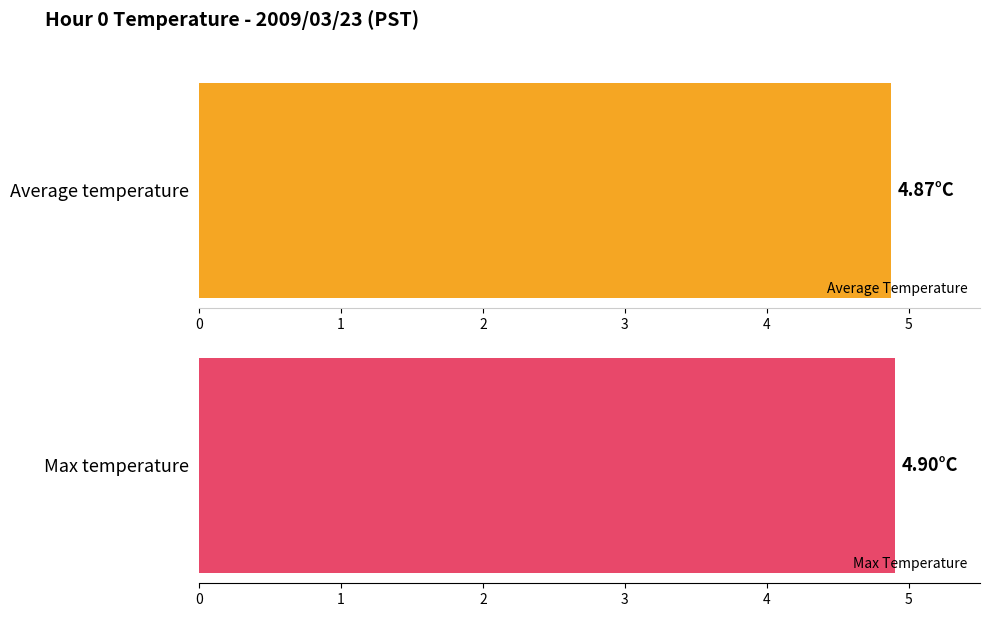

What is the greatest value displayed?

4.9